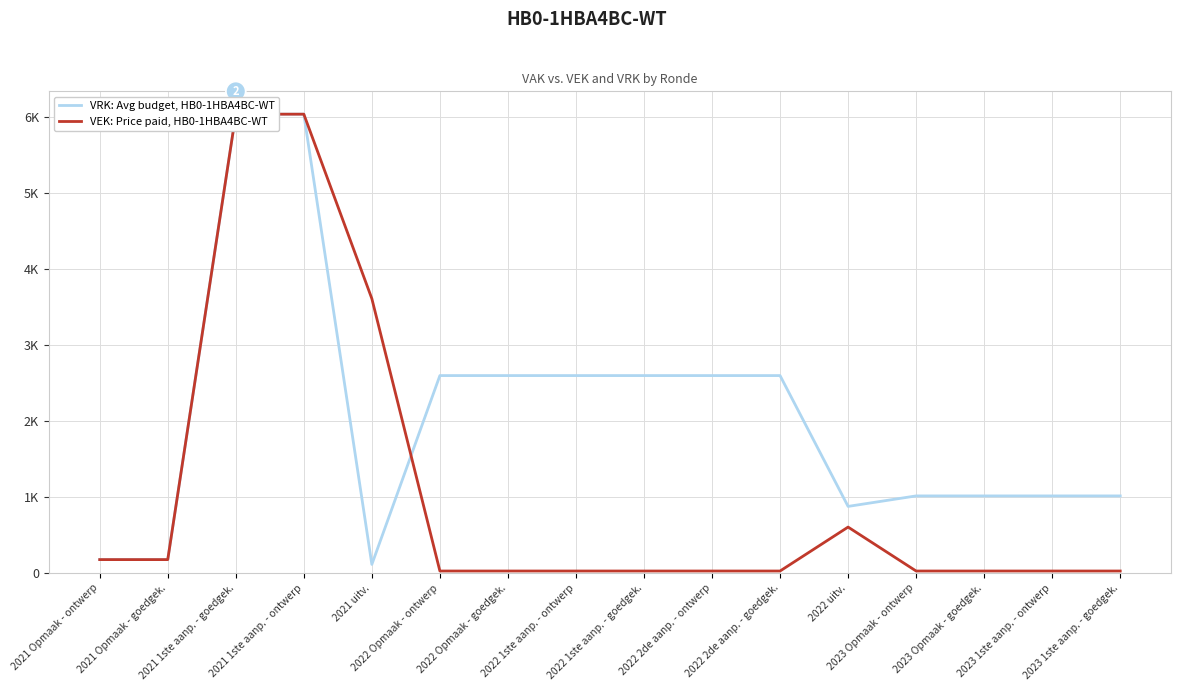

What is the spread (max minus min) of values at 2022 2de aanp. - ontwerp?

2571